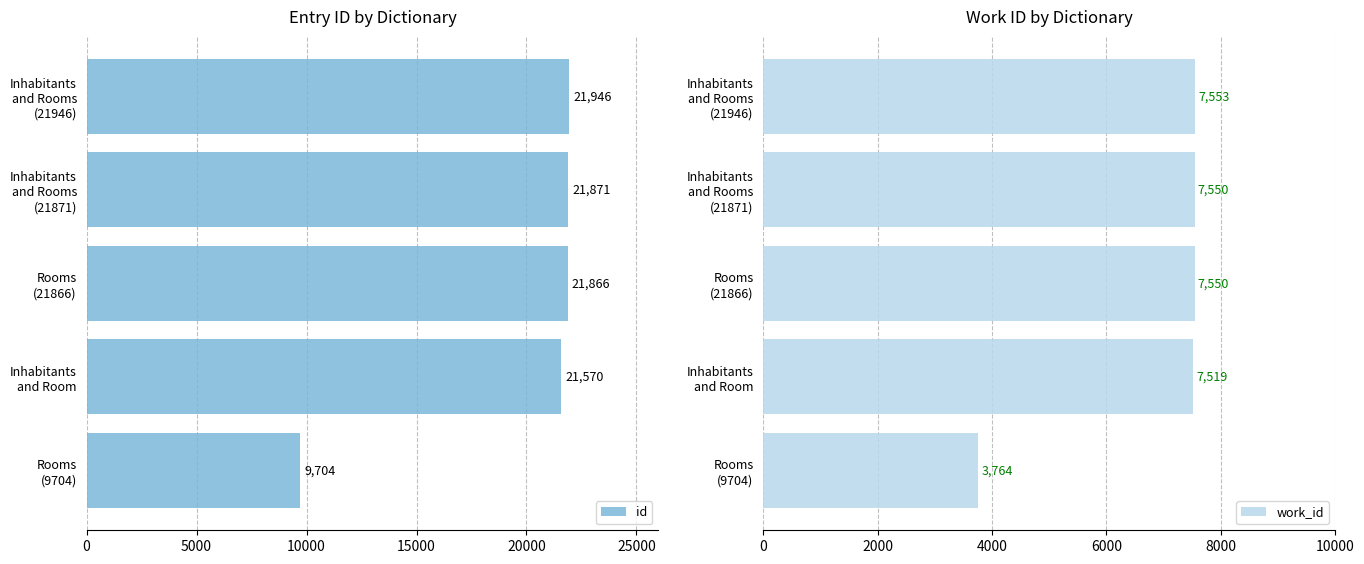

At which category is the sum across all series the highest?

20000